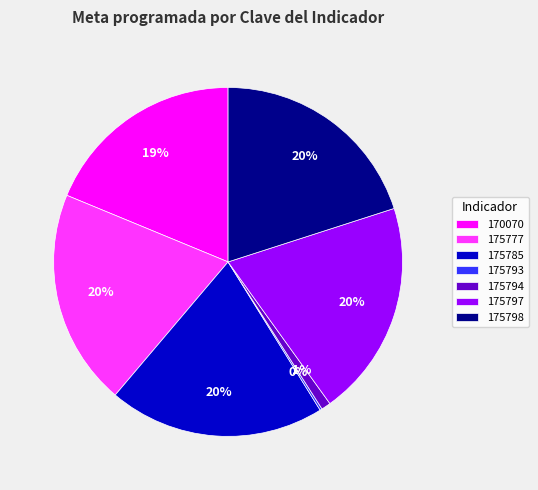

True or false: 175785 accounts for 20% of the total.

True